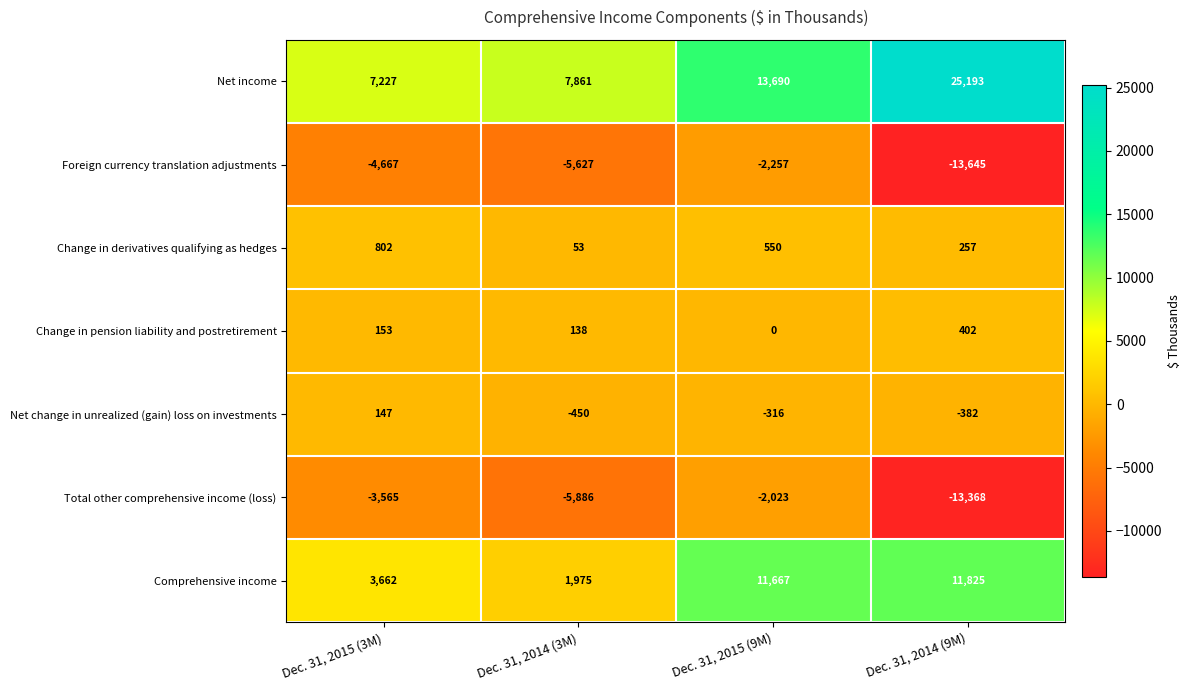

Which series has the largest range (max minus min)?

Net income